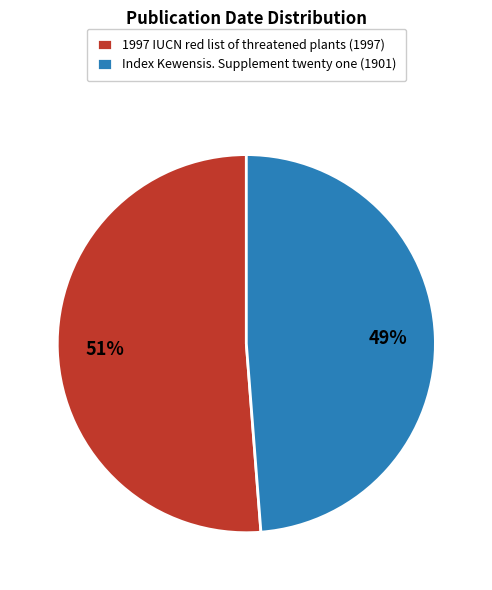

What percentage is the Index Kewensis. Supplement twenty one slice, to the nearest percent?

49%